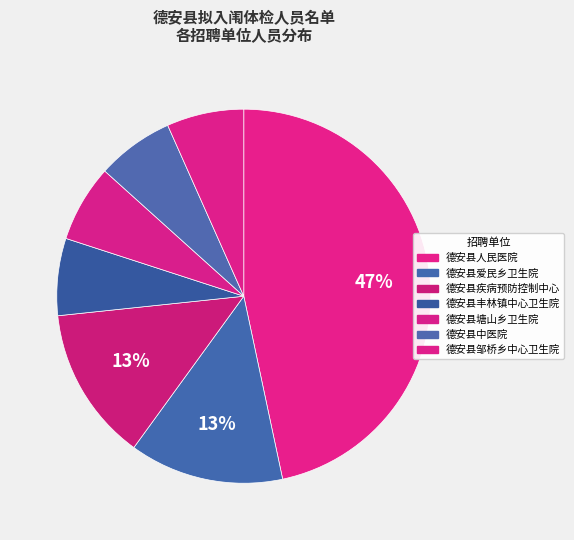

How many segments does this pie chart have?

7